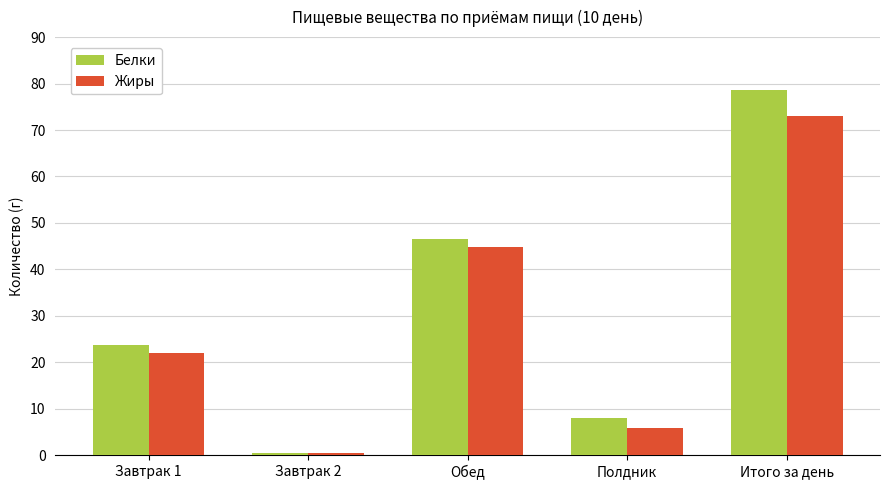

How many categories are shown in the chart?

5